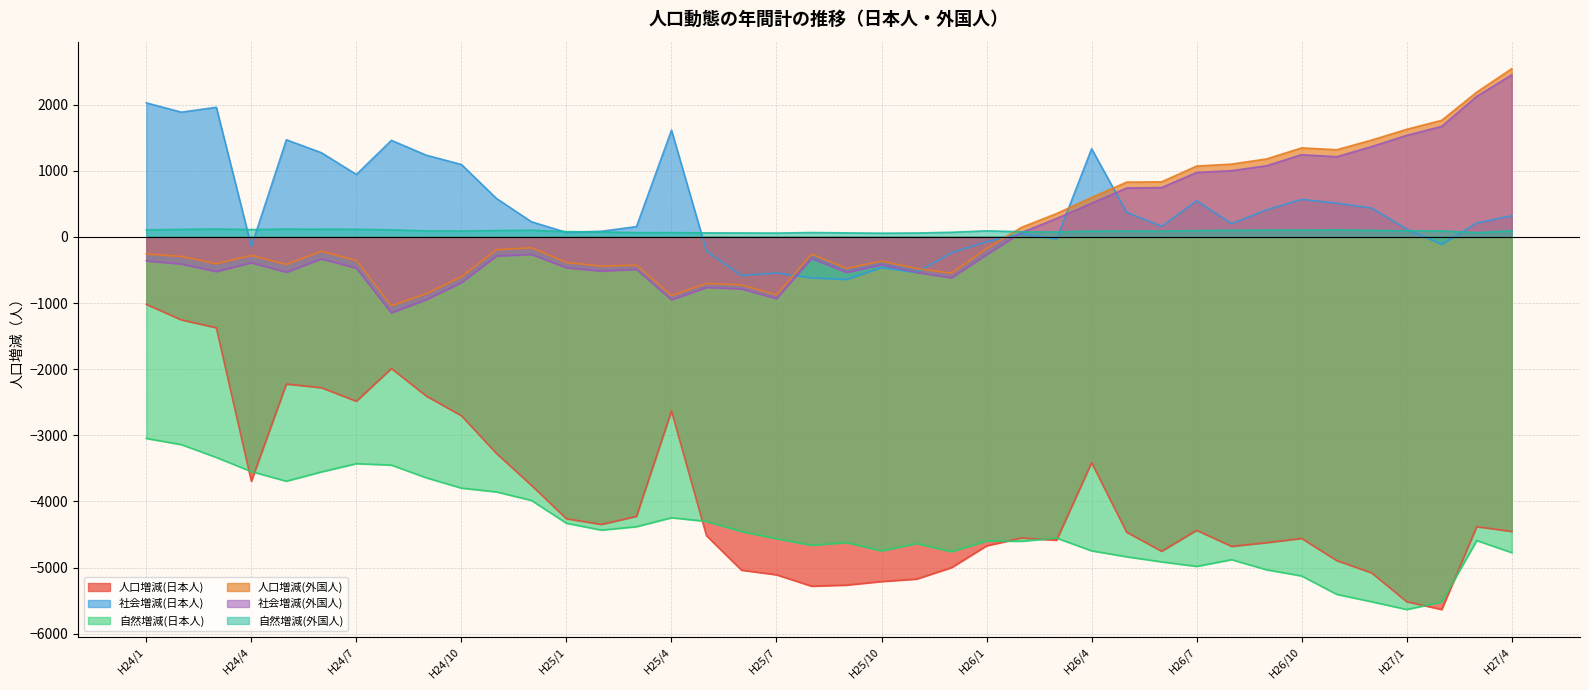

Reading left to right, list all the values displayed in this chart.

人口増減(日本人): H24/1=-1020	H24/2=-1254	H24/3=-1374	H24/4=-3693	H24/5=-2224	H24/6=-2280	H24/7=-2484	H24/8=-1990	H24/9=-2407	H24/10=-2703	H24/11=-3273	H24/12=-3755	H25/1=-4261	H25/2=-4347	H25/3=-4225	H25/4=-2632	H25/5=-4517	H25/6=-5038	H25/7=-5108	H25/8=-5280	H25/9=-5264	H25/10=-5210	H25/11=-5173	H25/12=-4999	H26/1=-4670	H26/2=-4552	H26/3=-4585	H26/4=-3413	H26/5=-4464	H26/6=-4753	H26/7=-4436	H26/8=-4679	H26/9=-4623	H26/10=-4559	H26/11=-4893	H26/12=-5080	H27/1=-5515	H27/2=-5633	H27/3=-4381	H27/4=-4453
社会増減(日本人): H24/1=2027	H24/2=1886	H24/3=1960	H24/4=-145	H24/5=1469	H24/6=1273	H24/7=944	H24/8=1460	H24/9=1235	H24/10=1095	H24/11=582	H24/12=229	H25/1=68	H25/2=86	H25/3=156	H25/4=1614	H25/5=-216	H25/6=-584	H25/7=-545	H25/8=-619	H25/9=-643	H25/10=-463	H25/11=-537	H25/12=-240	H26/1=-73	H26/2=49	H26/3=-32	H26/4=1333	H26/5=372	H26/6=160	H26/7=545	H26/8=201	H26/9=410	H26/10=567	H26/11=511	H26/12=436	H27/1=118	H27/2=-113	H27/3=210	H27/4=320
自然増減(日本人): H24/1=-3047	H24/2=-3140	H24/3=-3334	H24/4=-3548	H24/5=-3693	H24/6=-3553	H24/7=-3428	H24/8=-3450	H24/9=-3642	H24/10=-3798	H24/11=-3855	H24/12=-3984	H25/1=-4329	H25/2=-4433	H25/3=-4381	H25/4=-4246	H25/5=-4301	H25/6=-4454	H25/7=-4563	H25/8=-4661	H25/9=-4621	H25/10=-4747	H25/11=-4636	H25/12=-4759	H26/1=-4597	H26/2=-4601	H26/3=-4553	H26/4=-4746	H26/5=-4836	H26/6=-4913	H26/7=-4981	H26/8=-4880	H26/9=-5033	H26/10=-5126	H26/11=-5404	H26/12=-5516	H27/1=-5633	H27/2=-5520	H27/3=-4591	H27/4=-4773
人口増減(外国人): H24/1=-257	H24/2=-296	H24/3=-405	H24/4=-280	H24/5=-416	H24/6=-217	H24/7=-357	H24/8=-1041	H24/9=-857	H24/10=-602	H24/11=-193	H24/12=-164	H25/1=-386	H25/2=-441	H25/3=-427	H25/4=-886	H25/5=-703	H25/6=-726	H25/7=-876	H25/8=-259	H25/9=-476	H25/10=-366	H25/11=-478	H25/12=-548	H26/1=-177	H26/2=145	H26/3=353	H26/4=596	H26/5=828	H26/6=833	H26/7=1071	H26/8=1101	H26/9=1179	H26/10=1346	H26/11=1318	H26/12=1464	H27/1=1627	H27/2=1763	H27/3=2189	H27/4=2543
社会増減(外国人): H24/1=-363	H24/2=-410	H24/3=-524	H24/4=-391	H24/5=-534	H24/6=-333	H24/7=-472	H24/8=-1148	H24/9=-948	H24/10=-691	H24/11=-289	H24/12=-265	H25/1=-466	H25/2=-516	H25/3=-491	H25/4=-951	H25/5=-764	H25/6=-786	H25/7=-934	H25/8=-325	H25/9=-537	H25/10=-422	H25/11=-537	H25/12=-618	H26/1=-269	H26/2=67	H26/3=278	H26/4=509	H26/5=739	H26/6=746	H26/7=975	H26/8=1001	H26/9=1076	H26/10=1243	H26/11=1212	H26/12=1366	H27/1=1535	H27/2=1671	H27/3=2125	H27/4=2450
自然増減(外国人): H24/1=106	H24/2=114	H24/3=119	H24/4=111	H24/5=118	H24/6=116	H24/7=115	H24/8=107	H24/9=91	H24/10=89	H24/11=96	H24/12=101	H25/1=80	H25/2=75	H25/3=64	H25/4=65	H25/5=61	H25/6=60	H25/7=58	H25/8=66	H25/9=61	H25/10=56	H25/11=59	H25/12=70	H26/1=92	H26/2=78	H26/3=75	H26/4=87	H26/5=89	H26/6=87	H26/7=96	H26/8=100	H26/9=103	H26/10=103	H26/11=106	H26/12=98	H27/1=92	H27/2=92	H27/3=64	H27/4=93